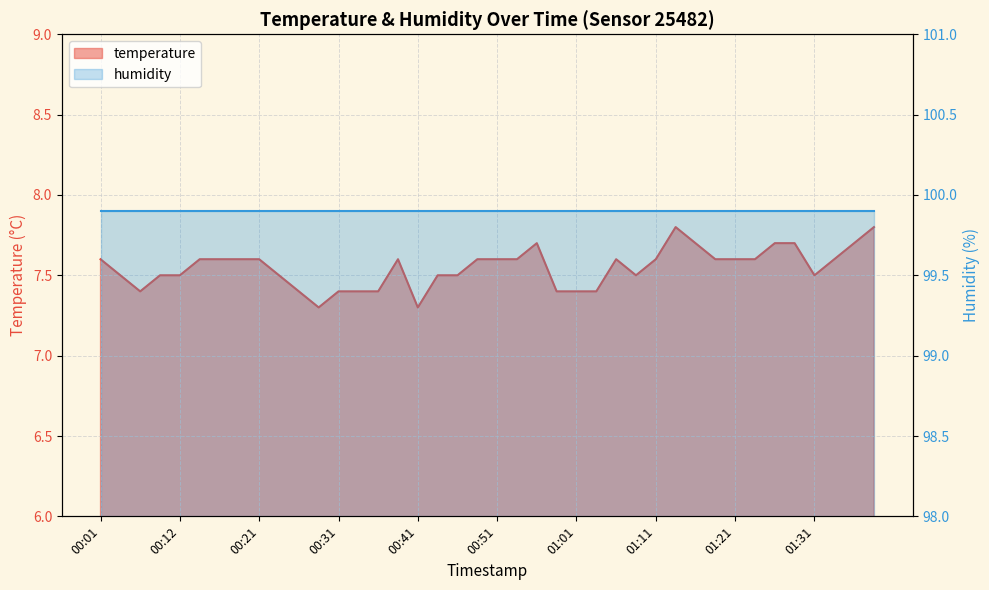

What is the ratio of the value at 00:01 to the value at 00:29?

1.0